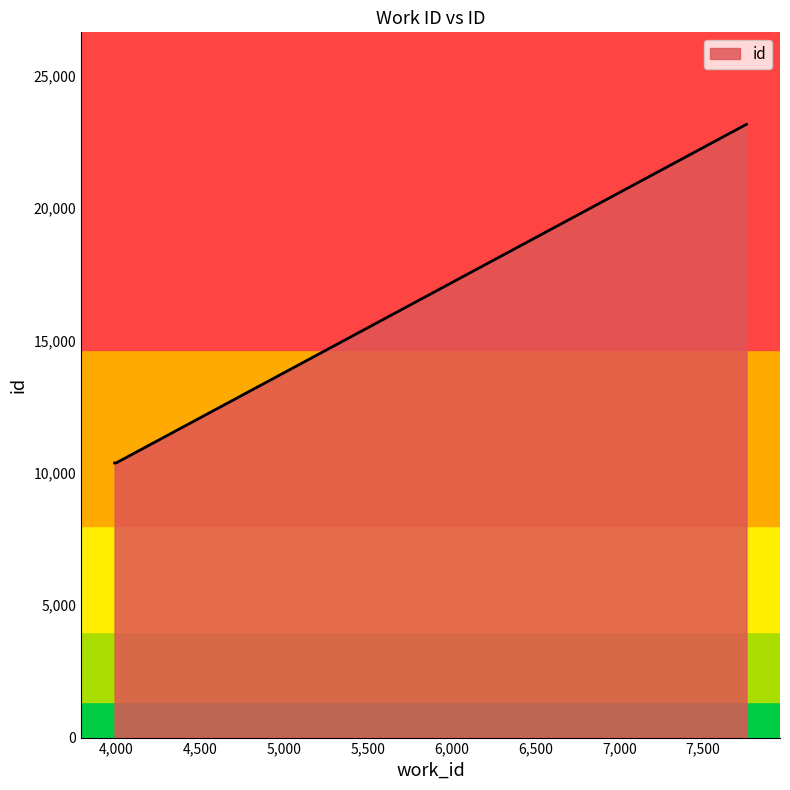

What is the sum of all values?

43927